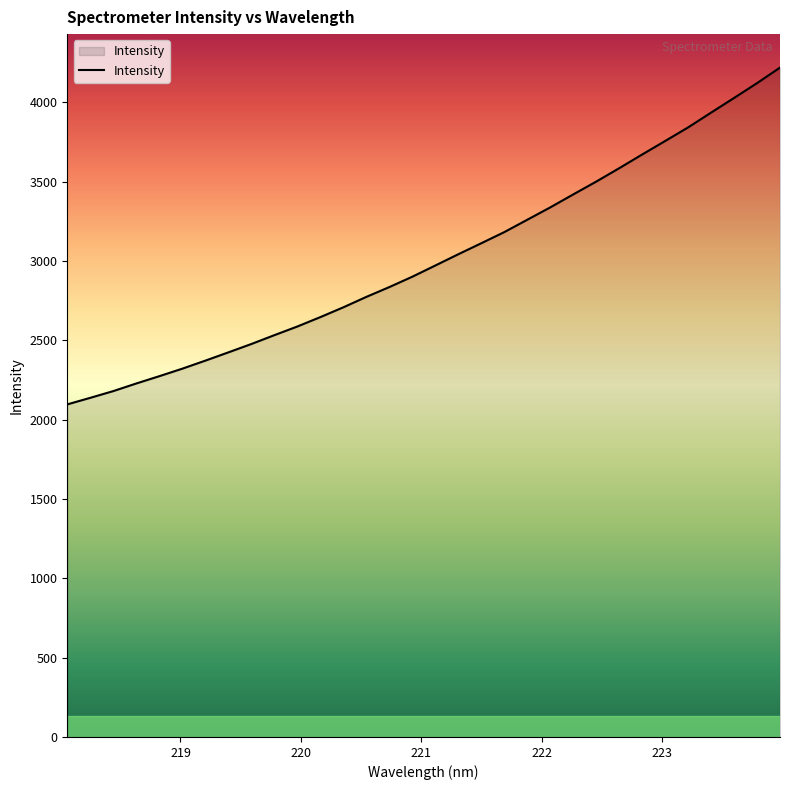

What is the sum of all values?

96483.7